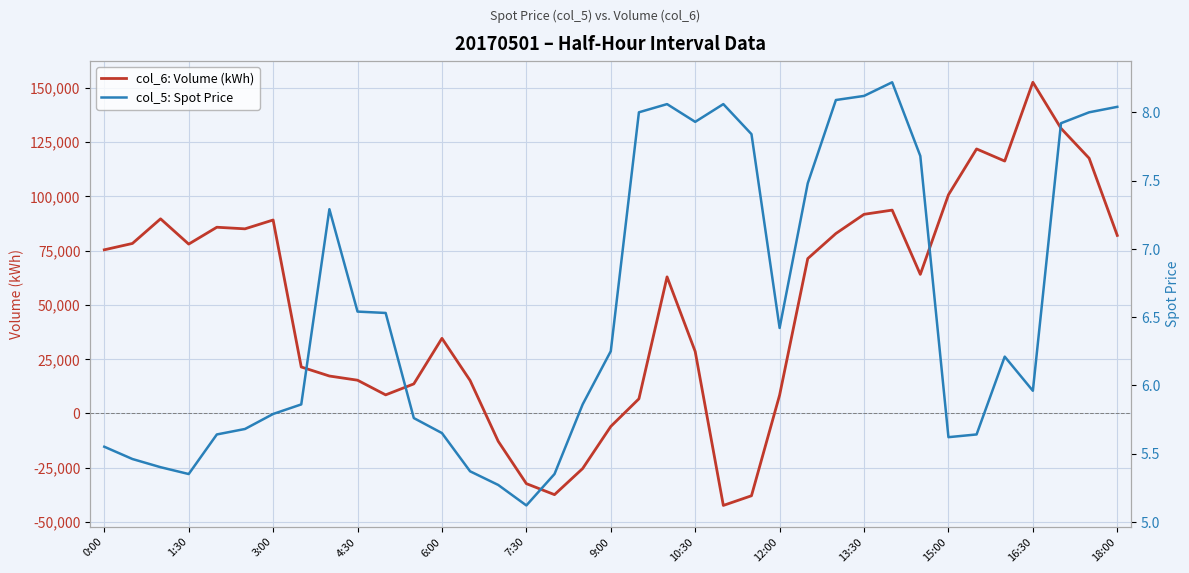

What is the minimum value for col_6: Volume (kWh)?

-42362